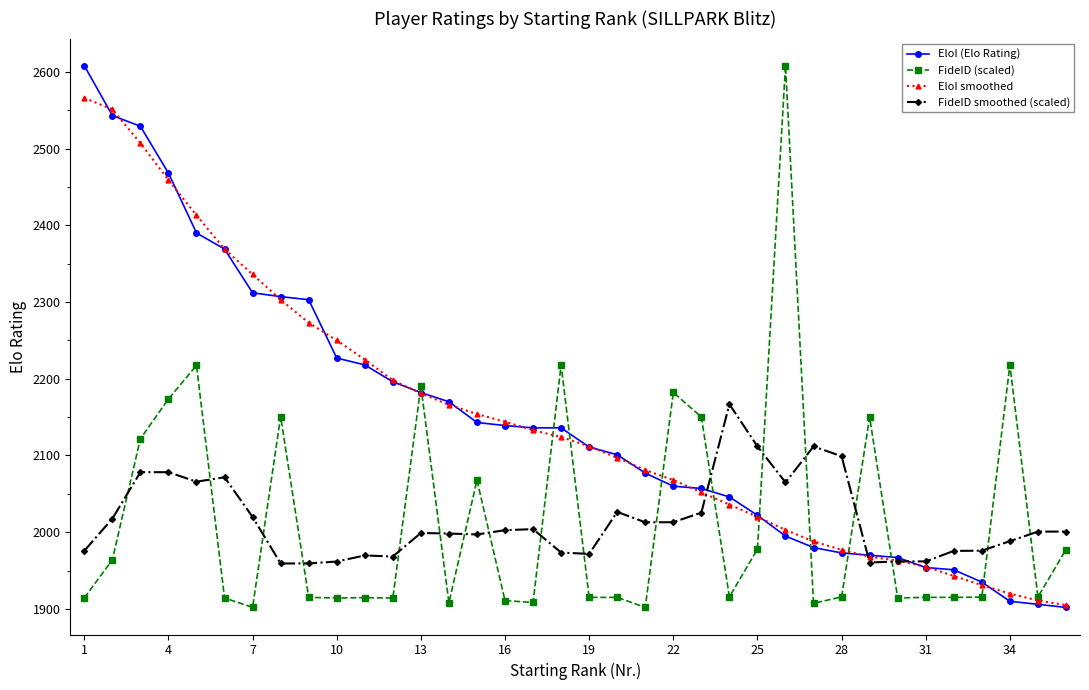

What is the difference between the maximum and minimum values in the EloI (Elo Rating) series?

706.0